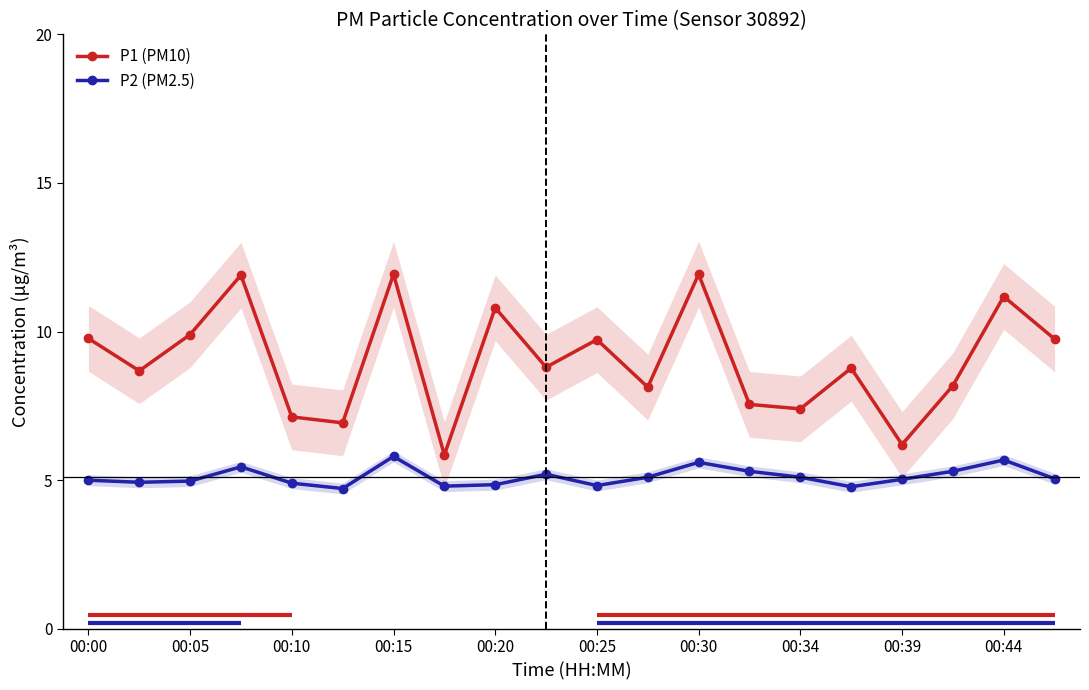

The P2 series shows 5.0 at 00:39. True or false?

True